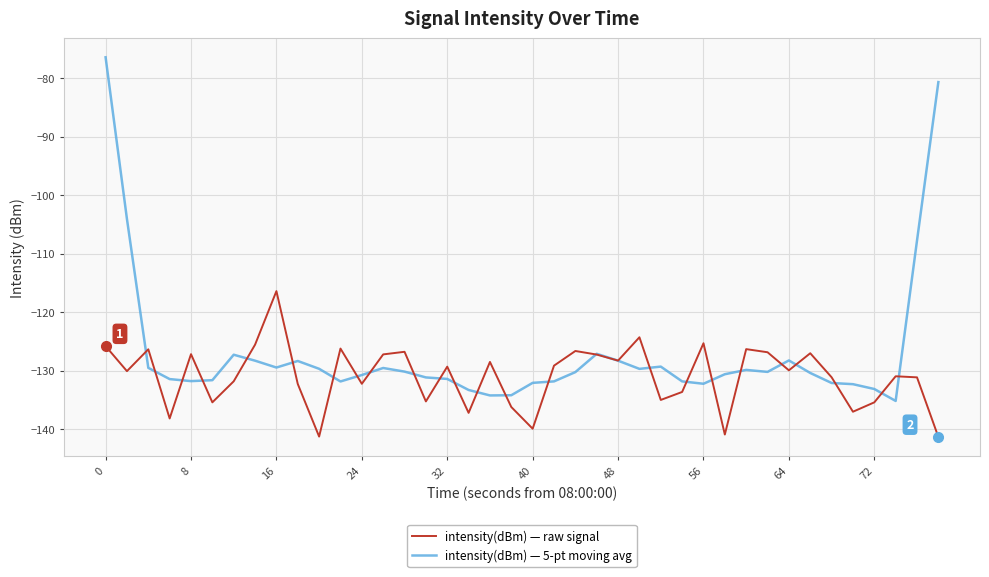

Which series has the widest spread of values?

intensity(dBm) — 5-pt moving avg